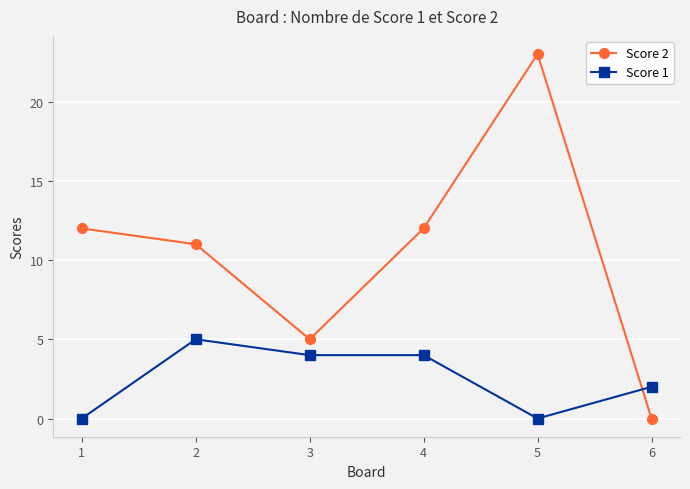

Which series changed the most between 1 and 4?

Score 1